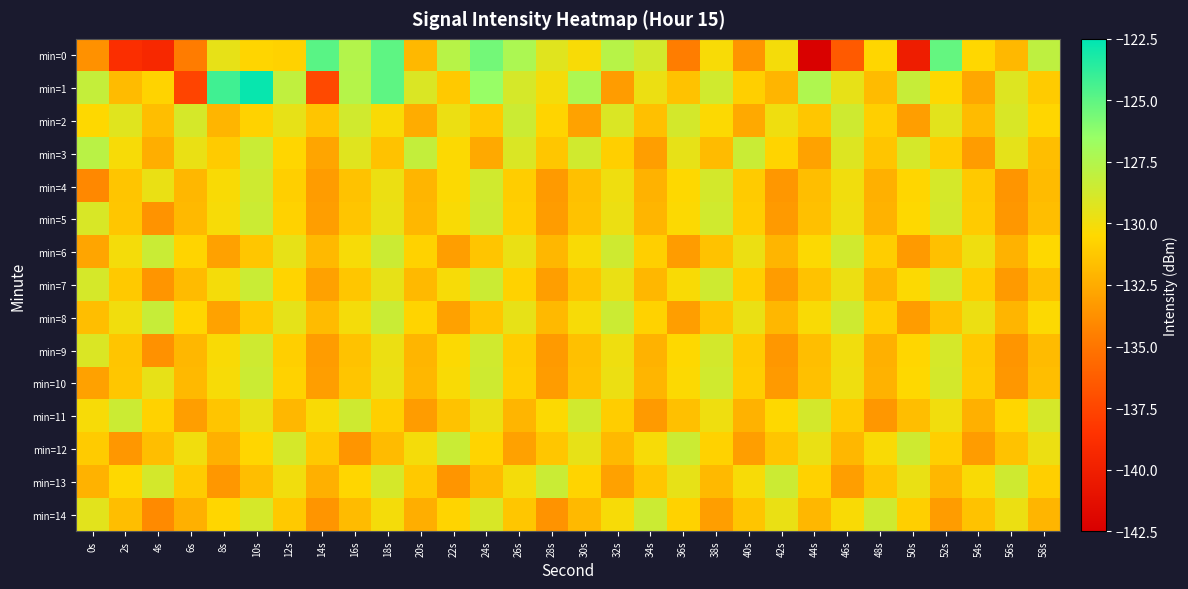

Which has a higher value, 24s or 58s?

24s